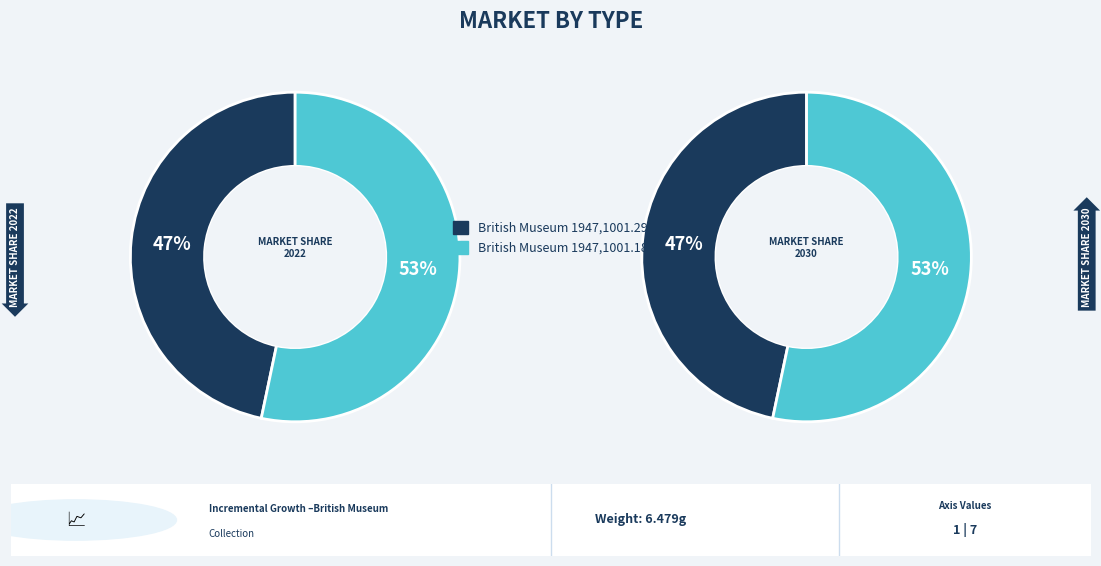

The 1947,1001.29 slice represents 57% of the pie. True or false?

False